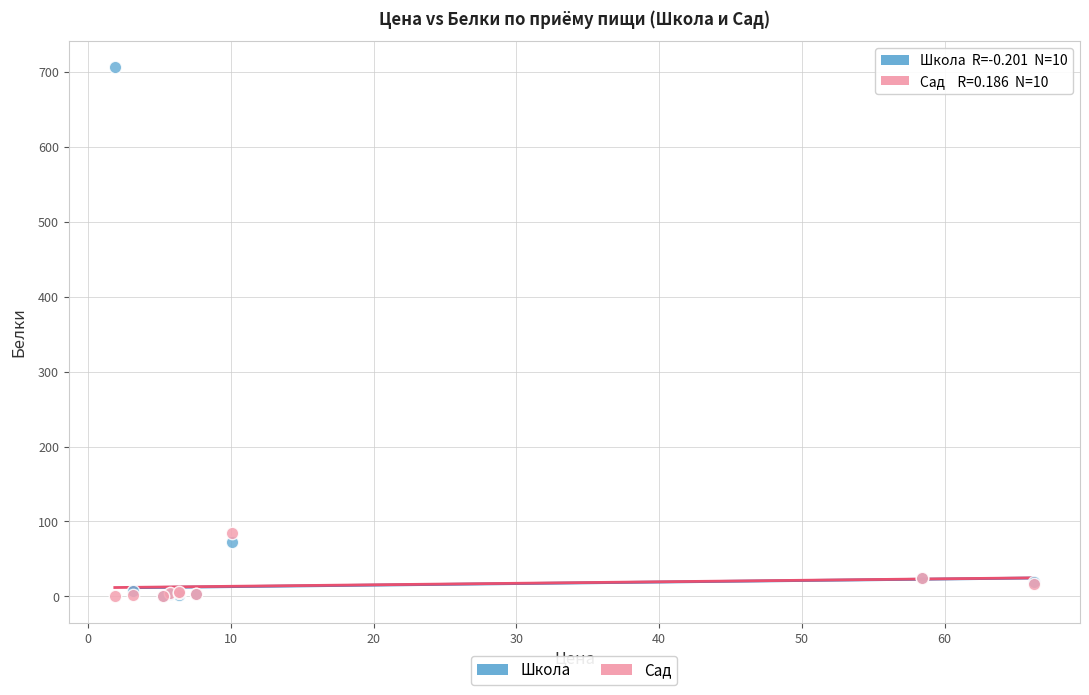

In the Школа series, what Y value is closest to 353?

72.0